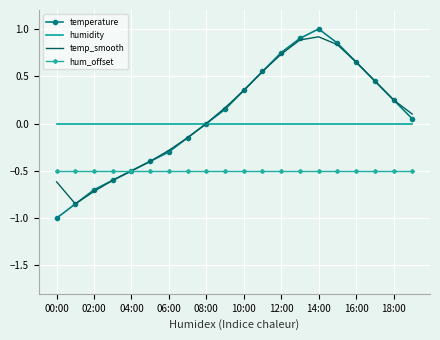

What is the greatest value displayed?

1.0